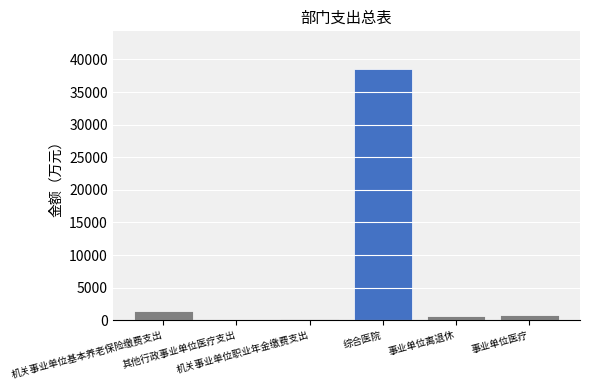

Reading left to right, what are all the values shown in this chart?

1403.8	109.7	265.1	38532.7	723.9	750.4